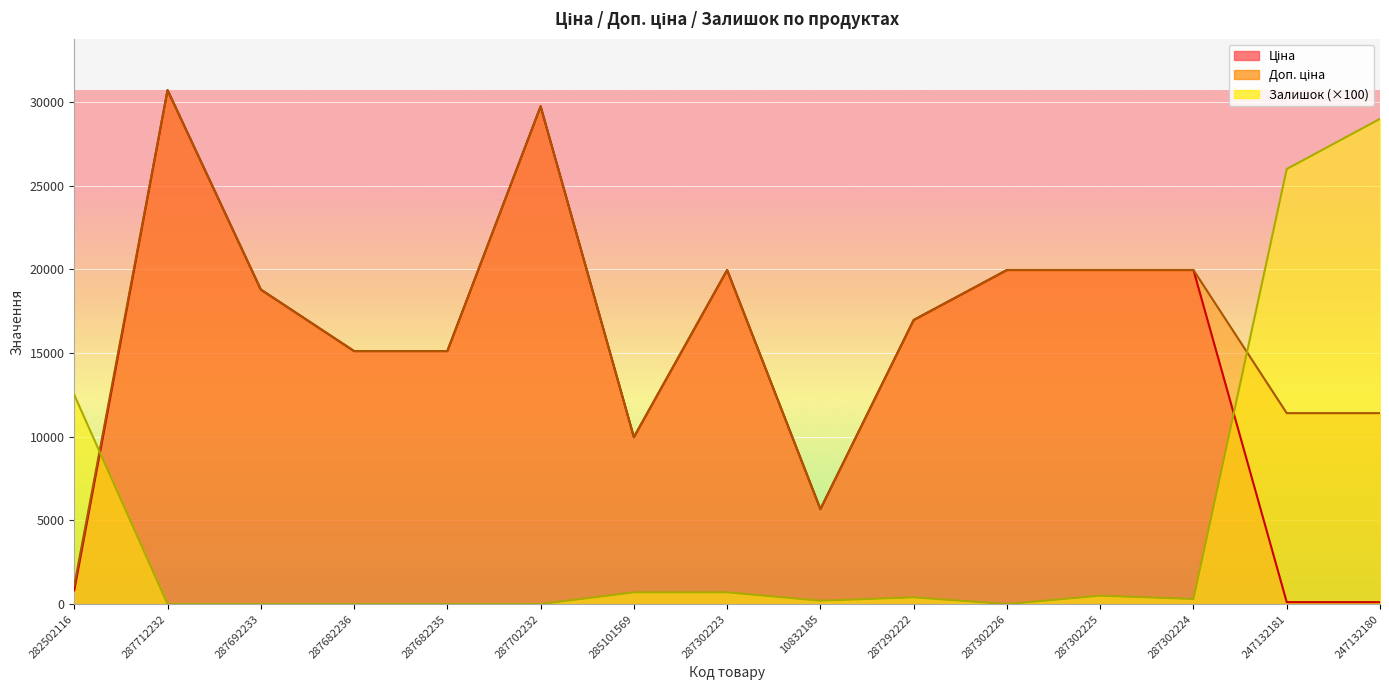

What is the value of the Доп. ціна point at the 11th from the left?

19964.2